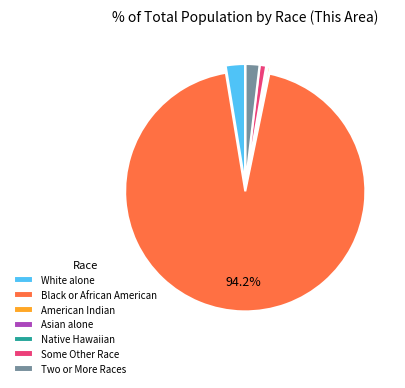

Is there any slice that represents more than half of the pie?

Yes